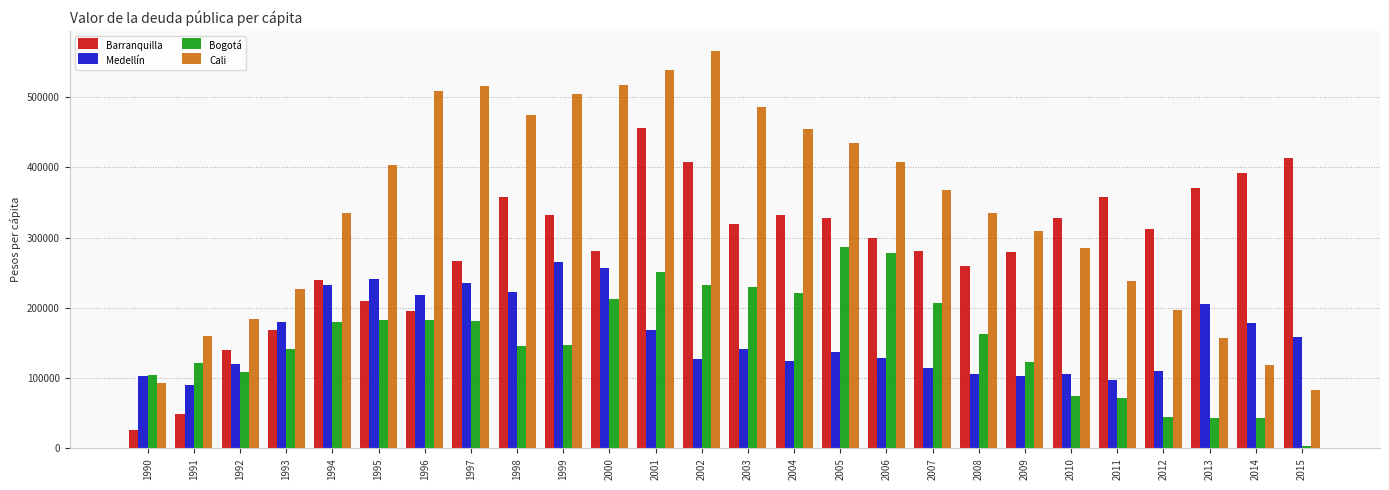

What is the total value across all series at 2012?

663417.9